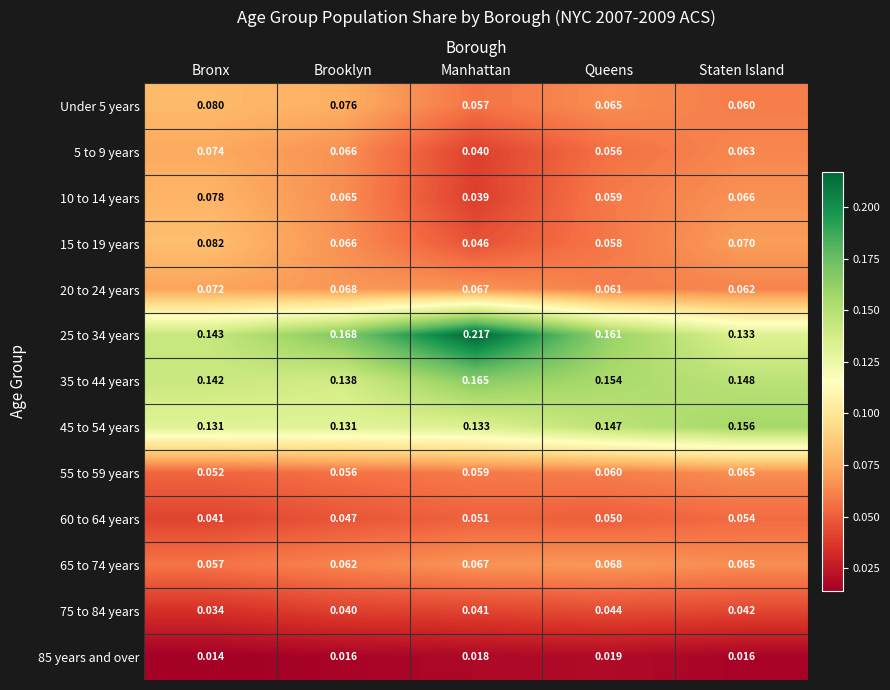

At how many categories does at least one series exceed 0?

5